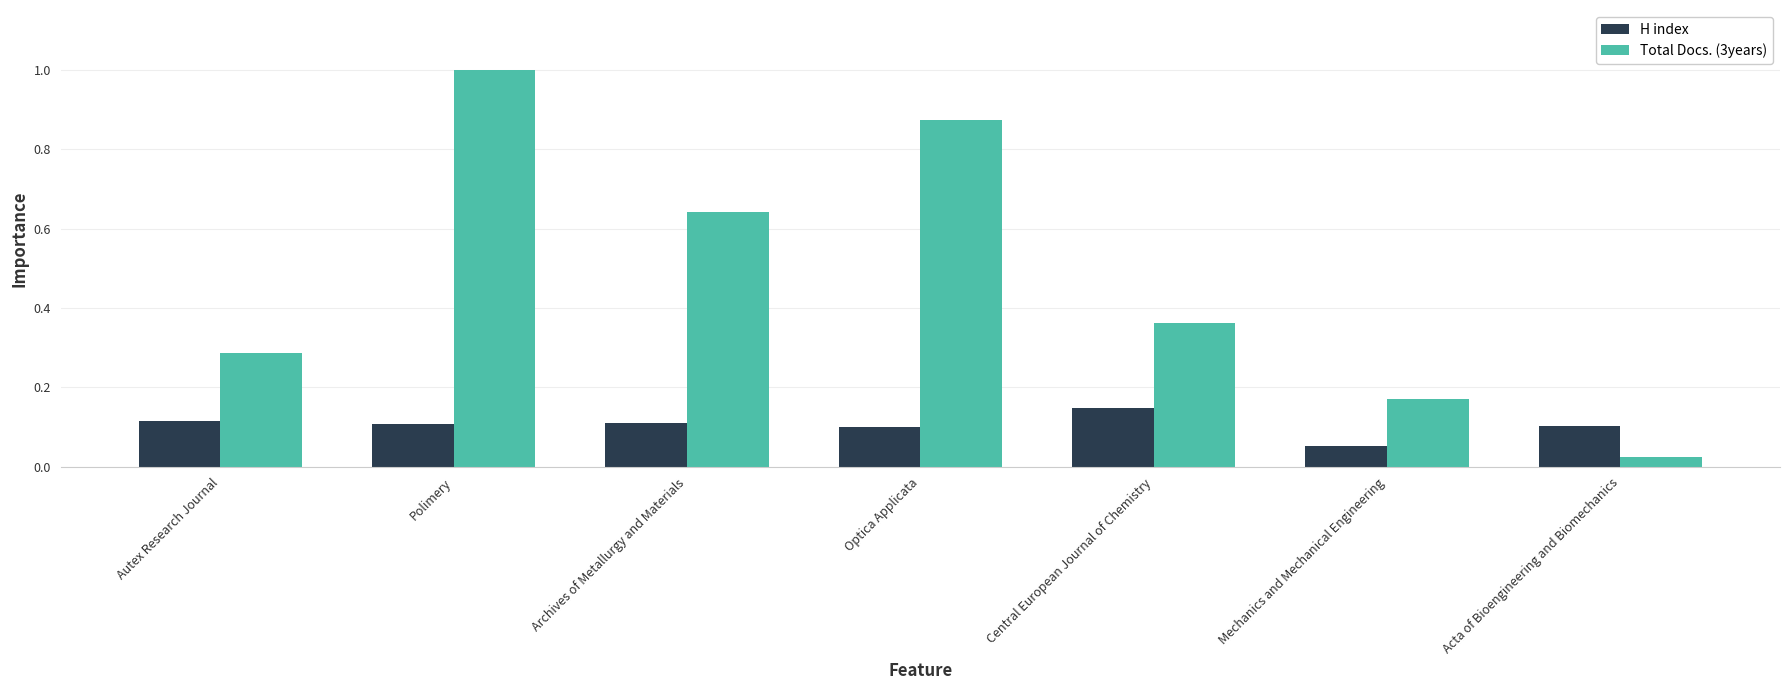

What is the label of the 7th bar from the left?

Acta of Bioengineering and Biomechanics